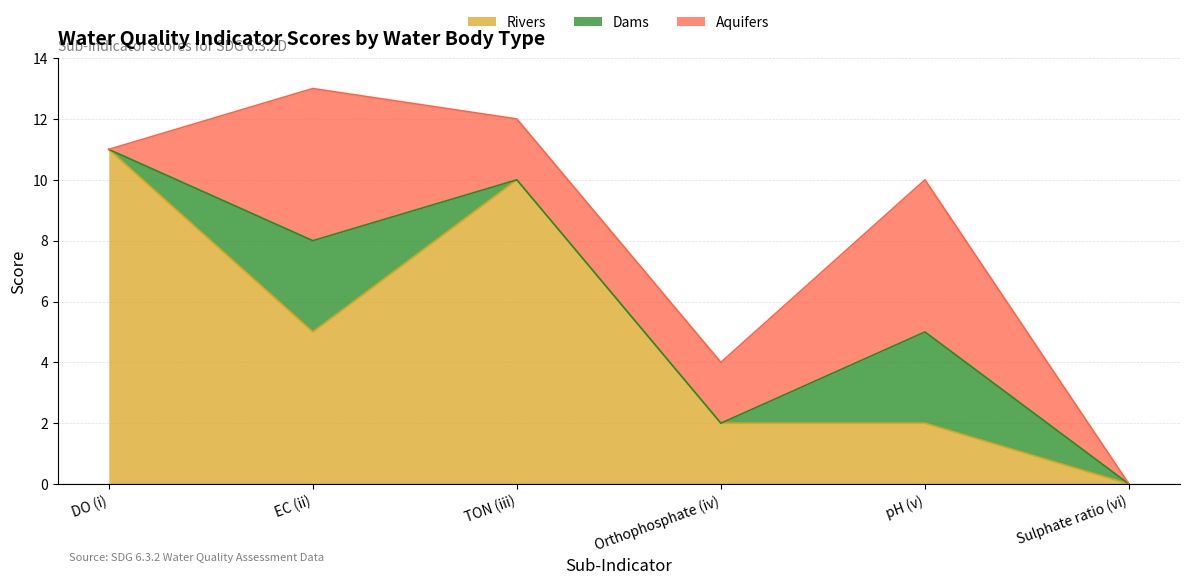

Between DO (i) and pH (v), which series saw the biggest shift?

Rivers